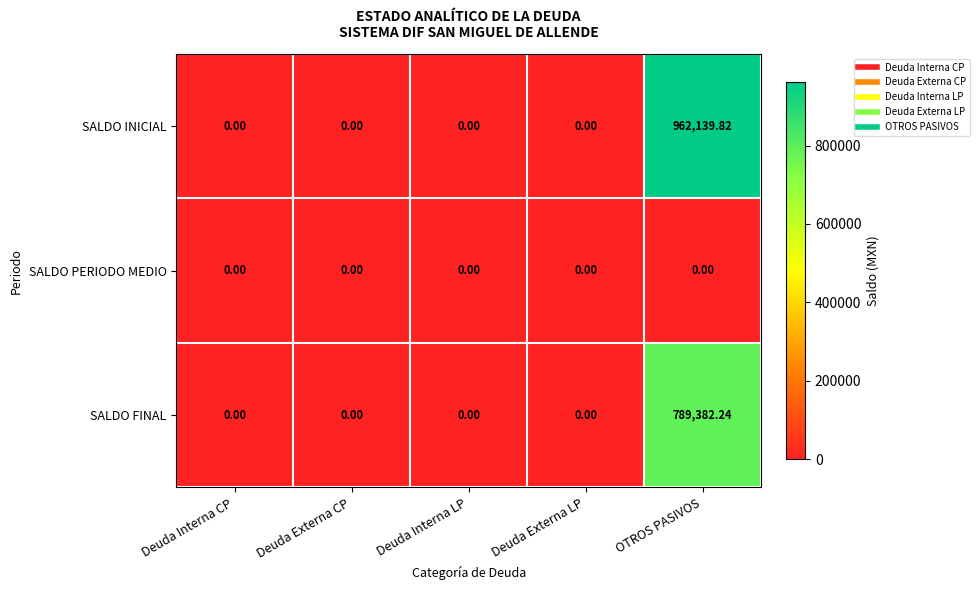

At which category does the chart reach its peak across all series?

OTROS PASIVOS